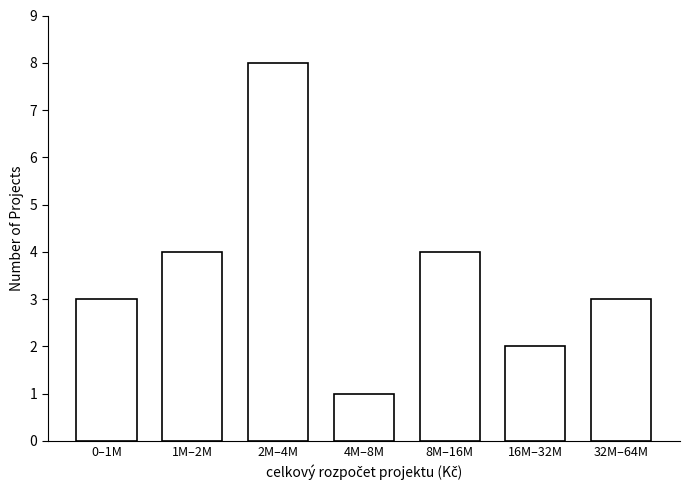

Reading left to right, list all the values displayed in this chart.

3	4	8	1	4	2	3